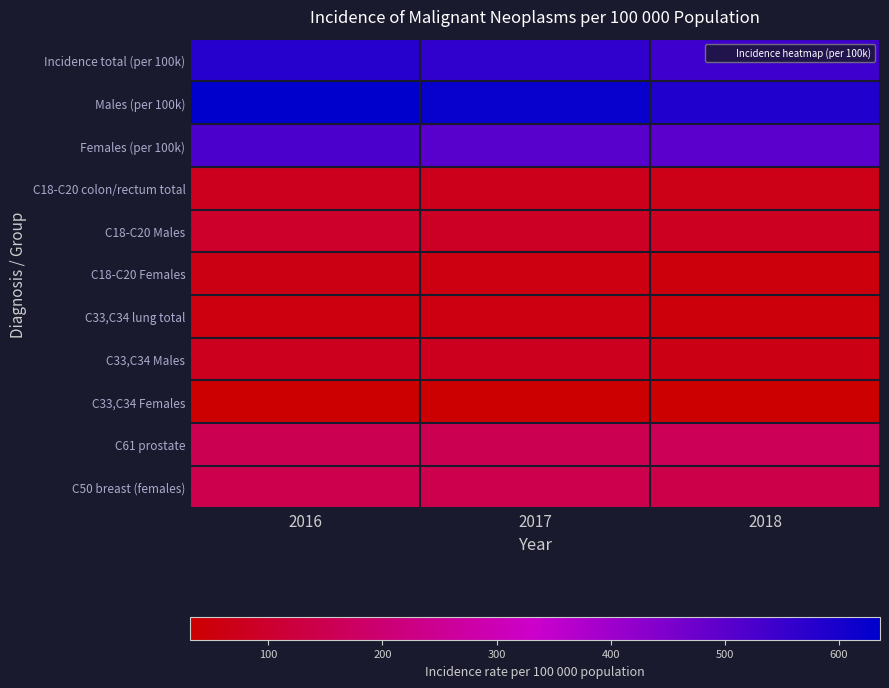

Which series has the largest total across all categories?

Males (per 100k)